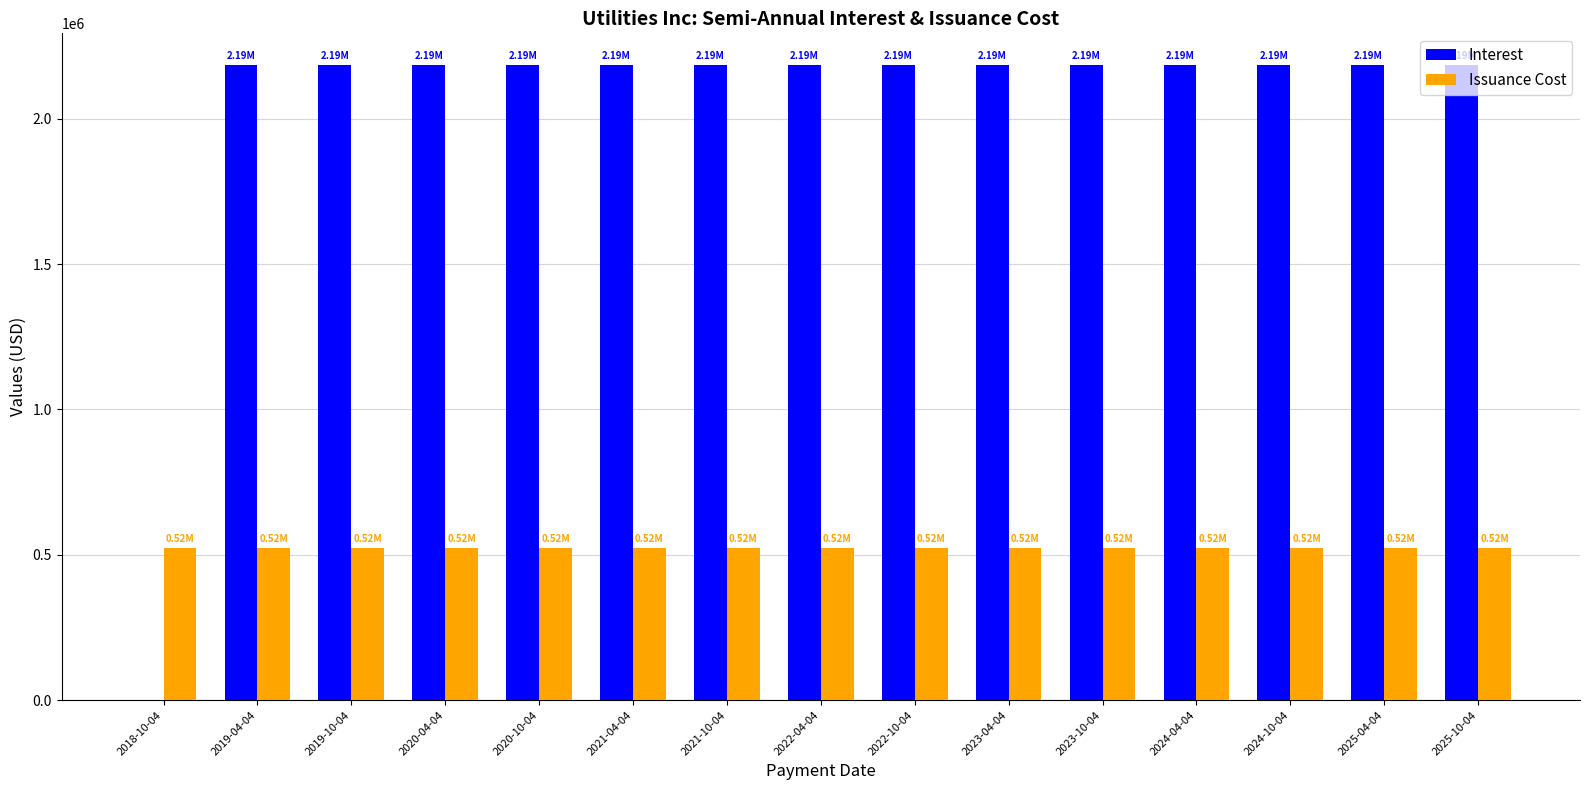

The value of Interest at 2019-04-04 is 850047.6. True or false?

False